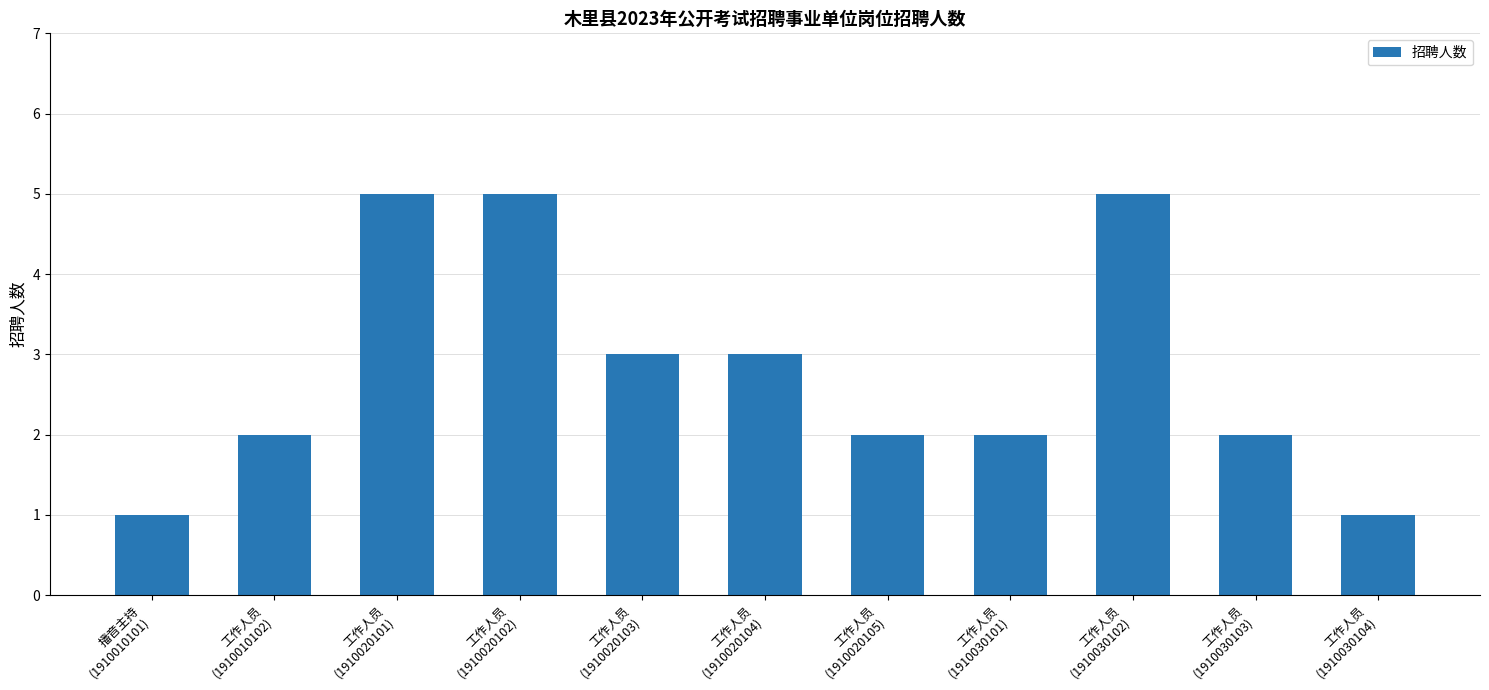

What is the value of the 6th bar from the left?

3